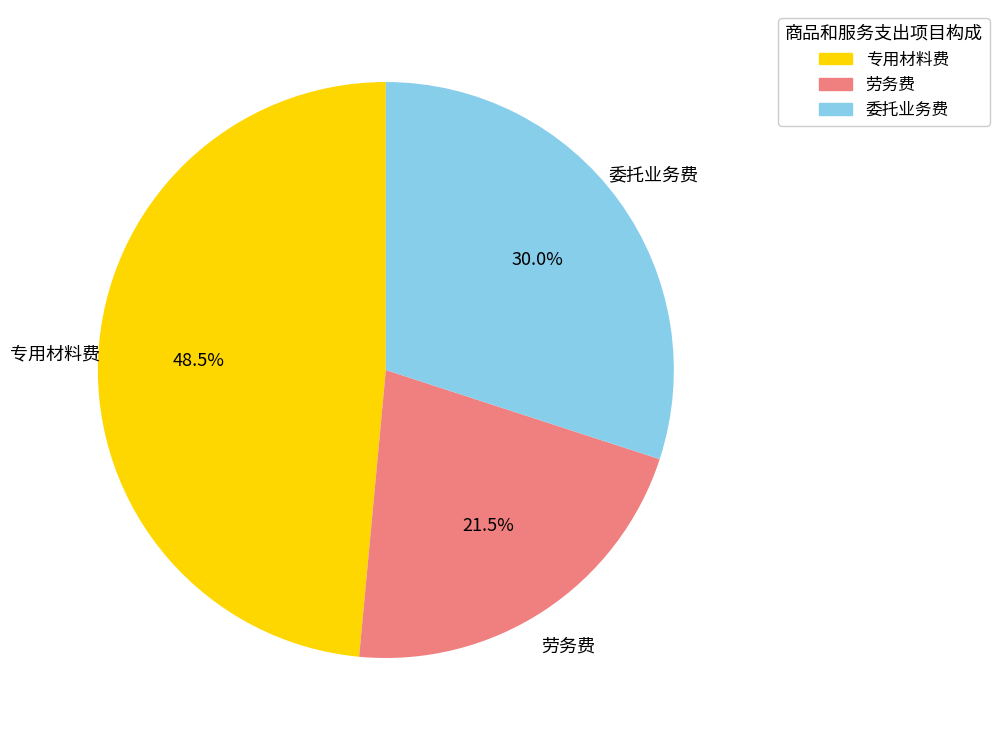

How many slices are in this pie chart?

3